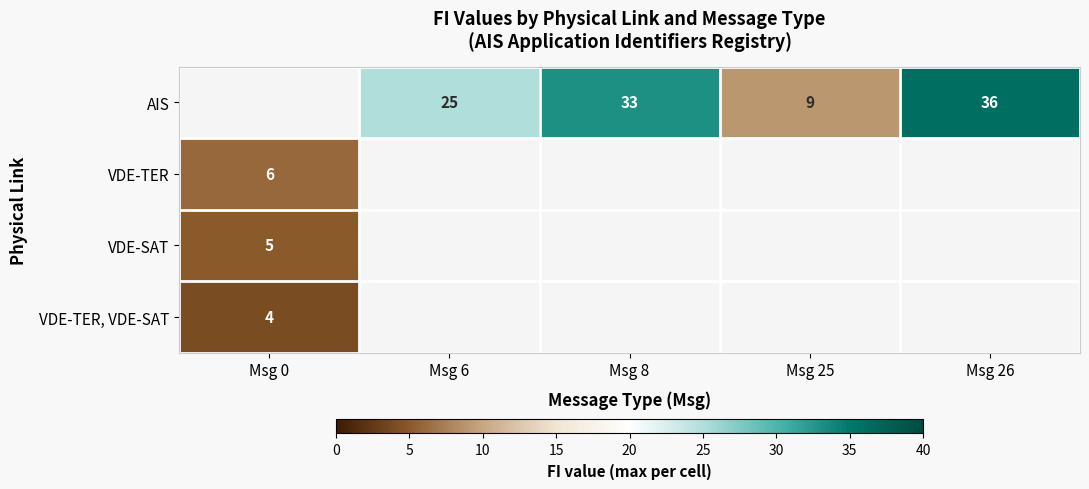

Which category has the lowest value across all series?

Msg 0